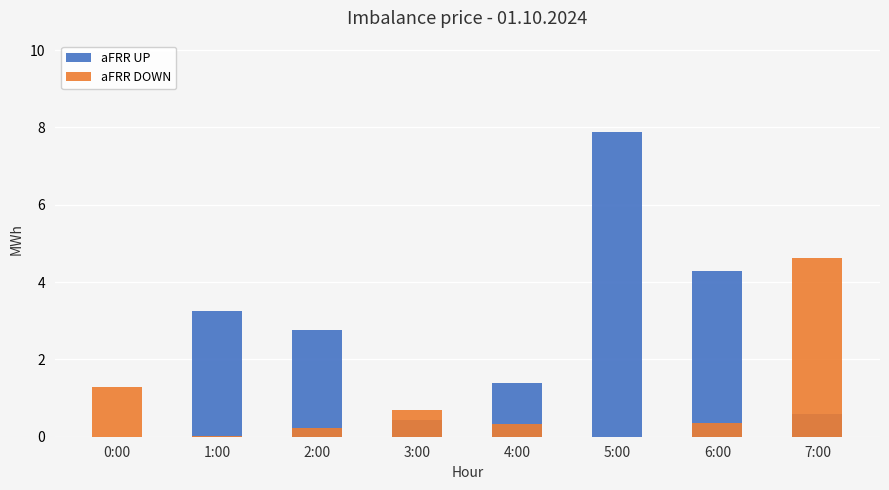

What is the label of the 3rd bar from the right?

5:00